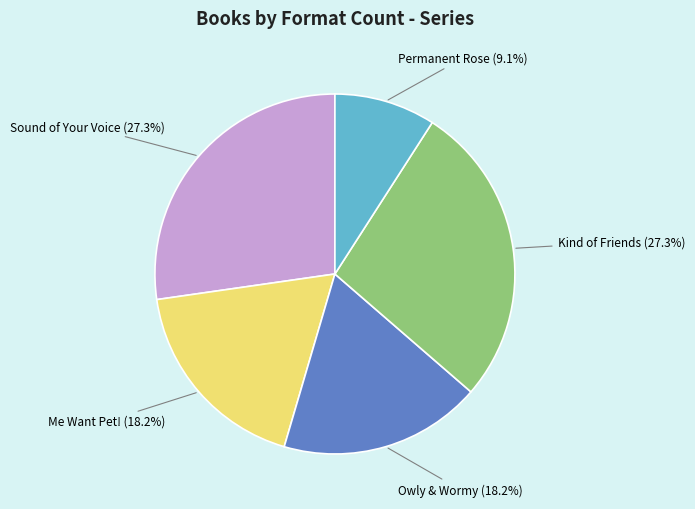

Which slice is the smallest?

Permanent Rose